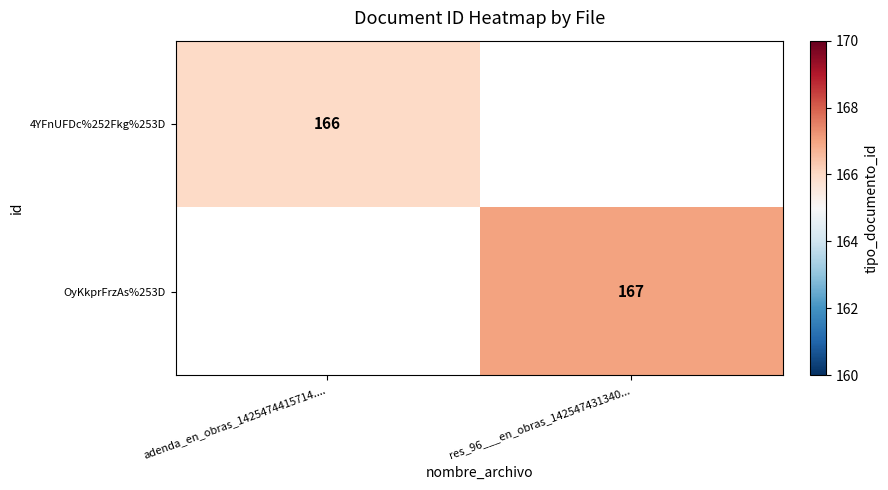

Is it true that OyKkprFrzAs%253D equals 255 at res_96___en_obras_142547431340...?

False